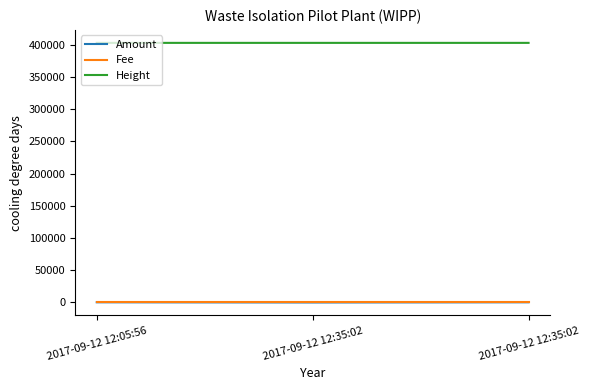

At which label does Height reach its peak?

2017-09-12 12:35:02